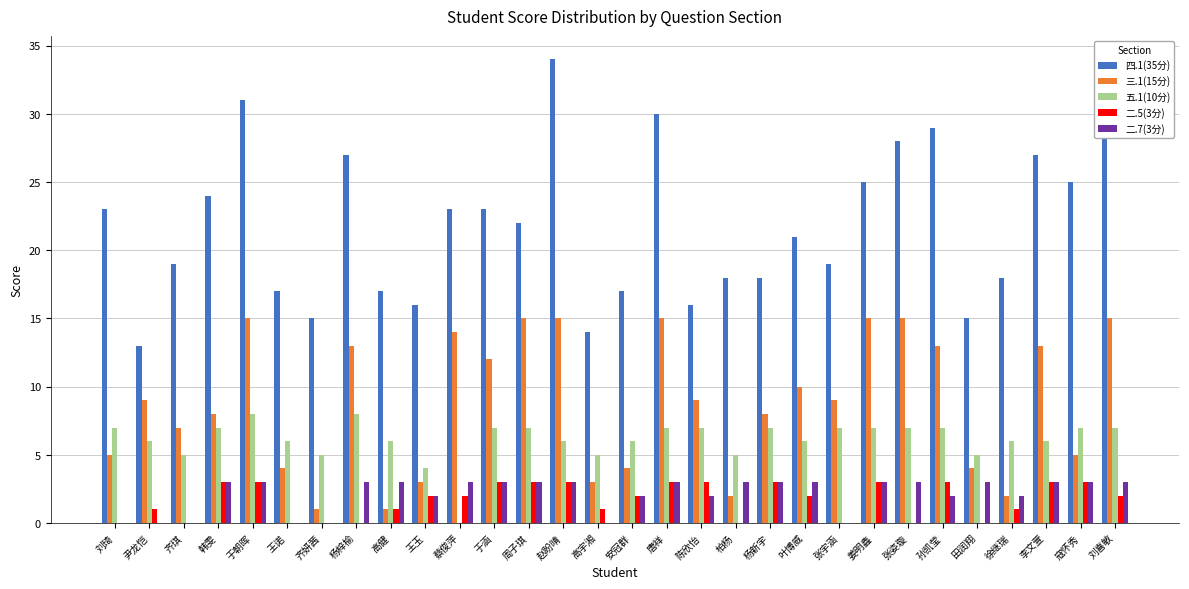

Between 尹龙恺 and 张宇涵, which series saw the biggest shift?

四.1(35分)